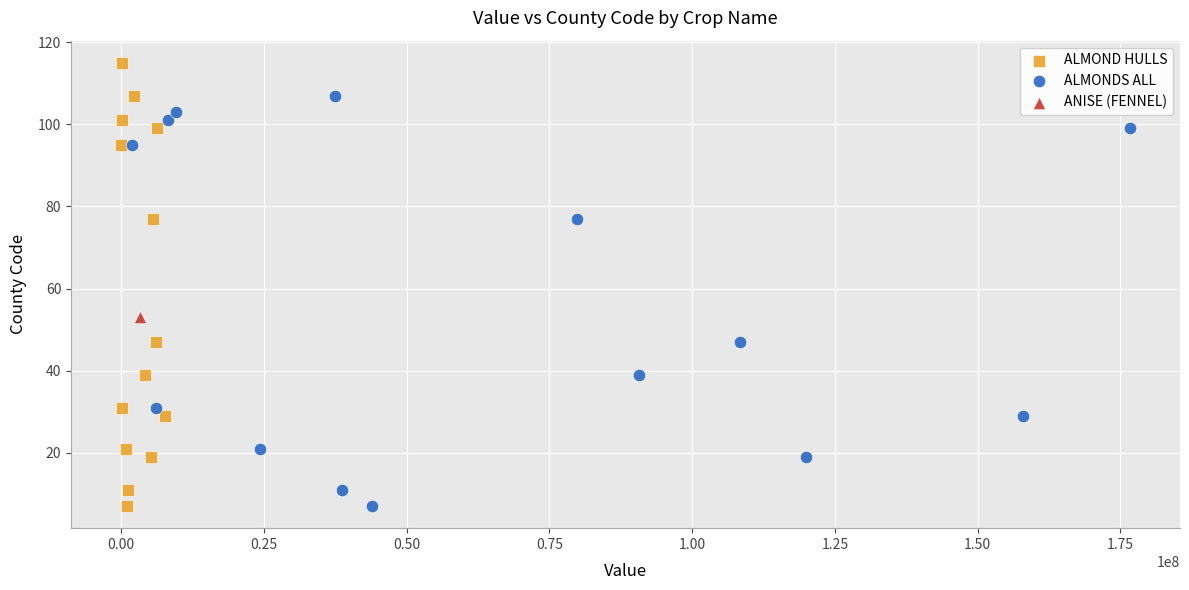

What are all the series names shown in the legend?

ALMOND HULLS, ALMONDS ALL, ANISE (FENNEL)